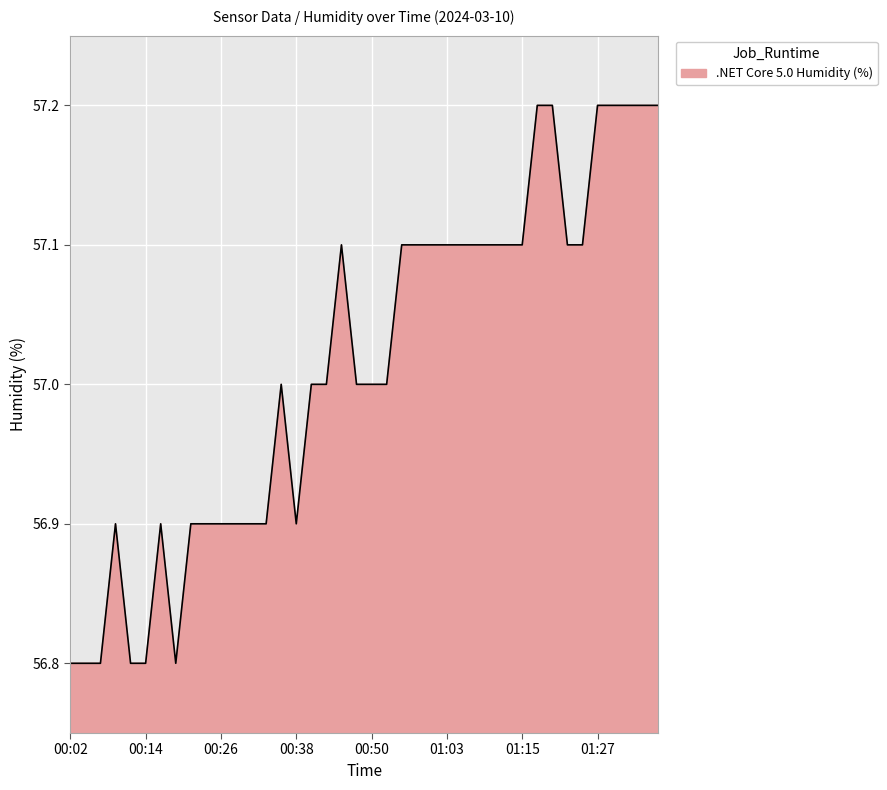

What is the minimum value shown in the chart?

56.8